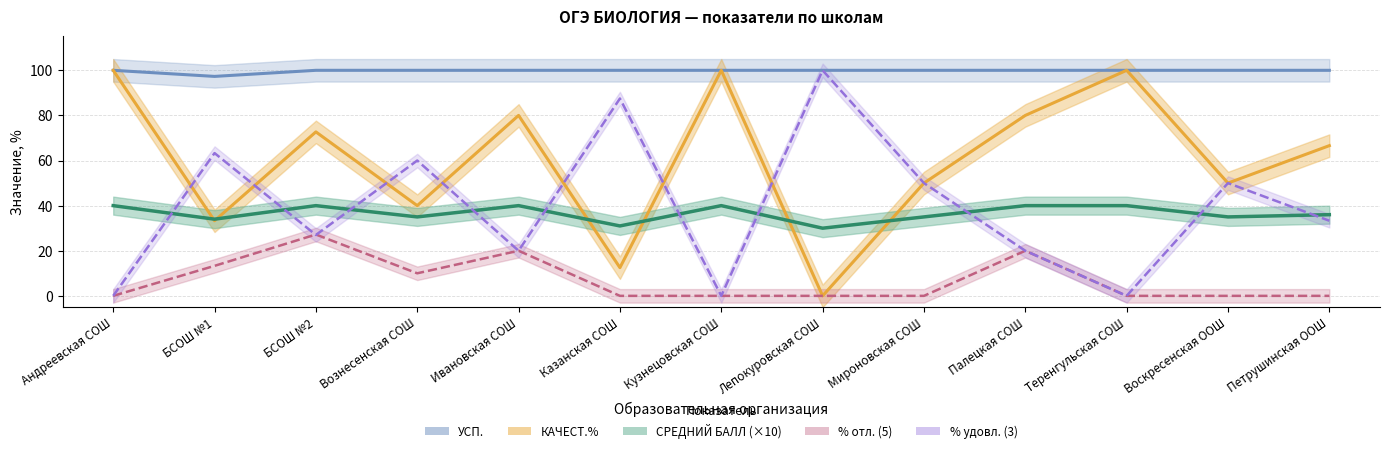

How many interior local valleys does the ЧЕЛ.% (5) series have?

1